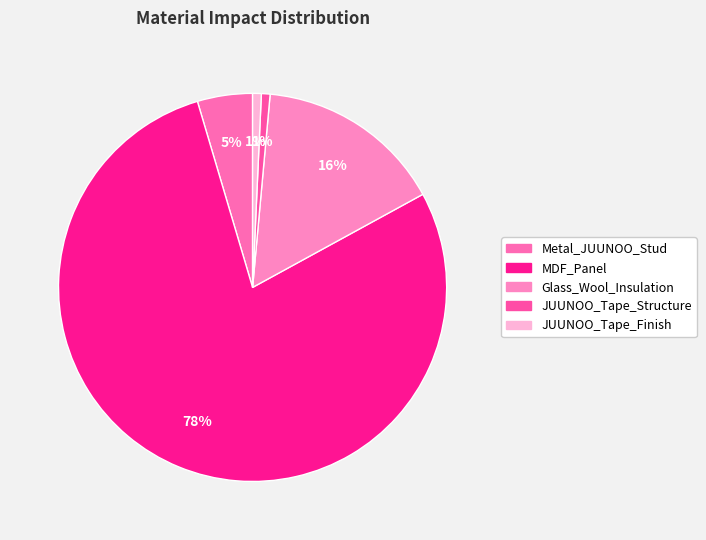

What is the majority slice?

MDF_Panel